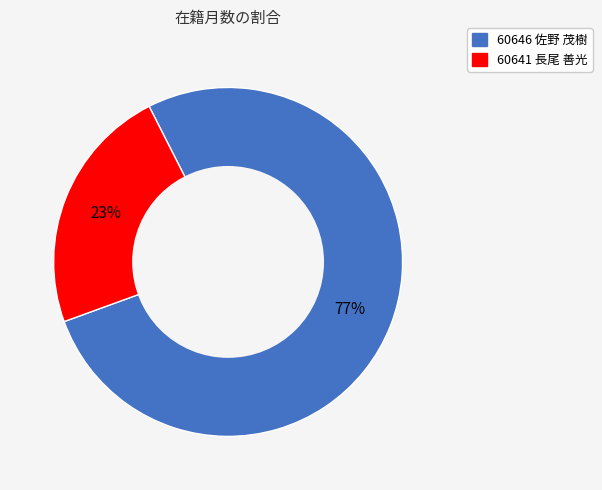

To the nearest percent, what is the combined percentage of 60641 長尾 善光 and 60646 佐野 茂樹?

100%